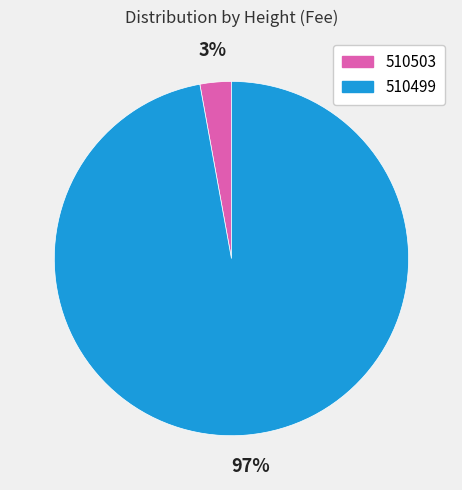

What is the majority slice?

510499